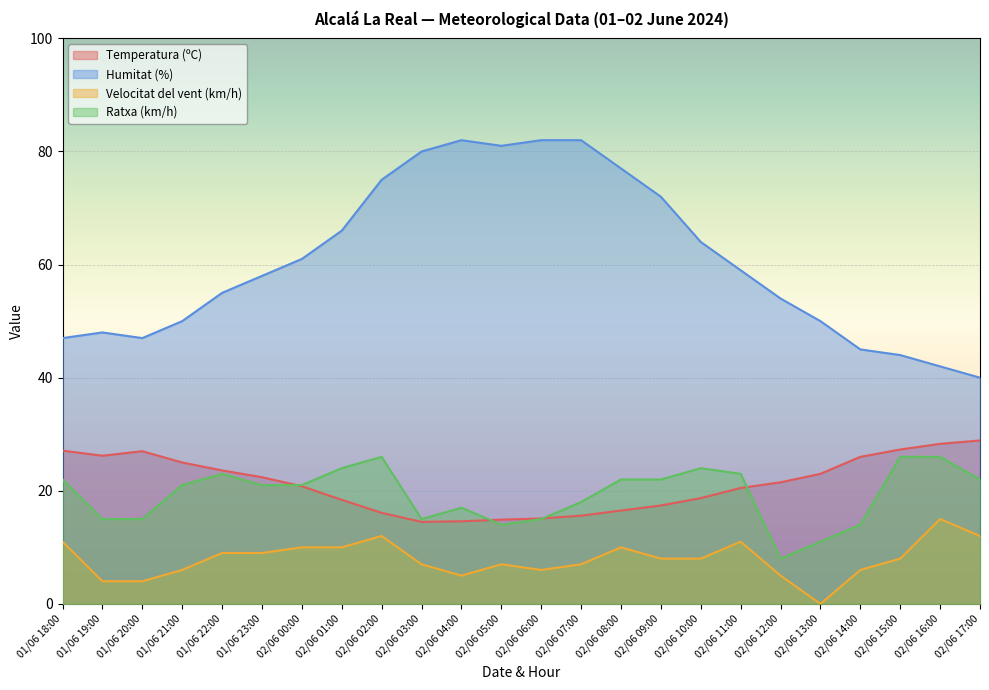

True or false: Humitat (%) and Ratxa (km/h) cross at least once.

False